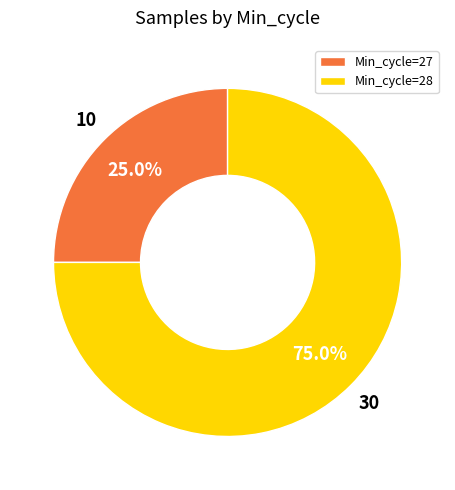

Which category has the biggest portion of the pie?

Min_cycle=28